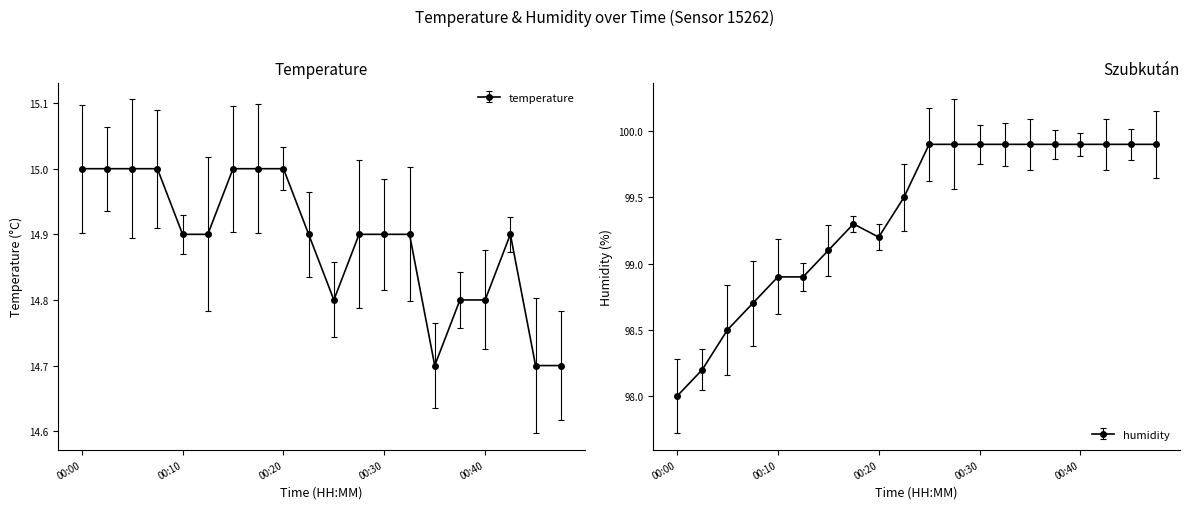

Reading right to left, list all the values displayed in this chart.

temperature: 14.7	14.7	14.9	14.8	14.8	14.7	14.9	14.9	14.9	14.8	14.9	15.0	15.0	15.0	14.9	14.9	15.0	15.0	15.0	15.0
humidity: 99.9	99.9	99.9	99.9	99.9	99.9	99.9	99.9	99.9	99.9	99.5	99.2	99.3	99.1	98.9	98.9	98.7	98.5	98.2	98.0